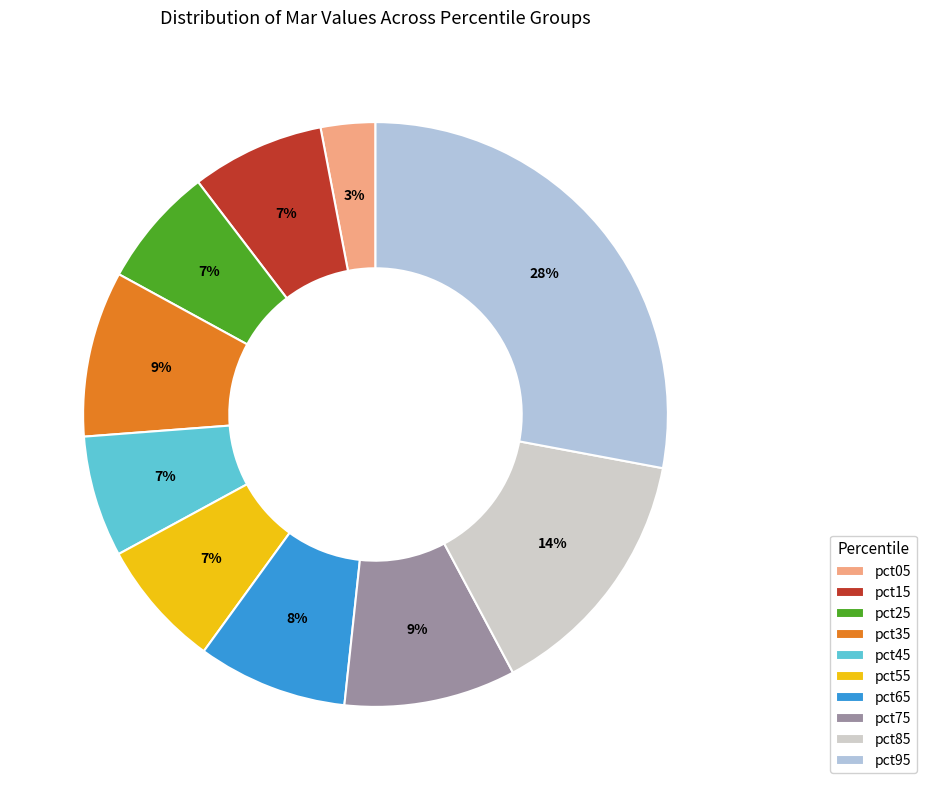

How many slices are in this pie chart?

10